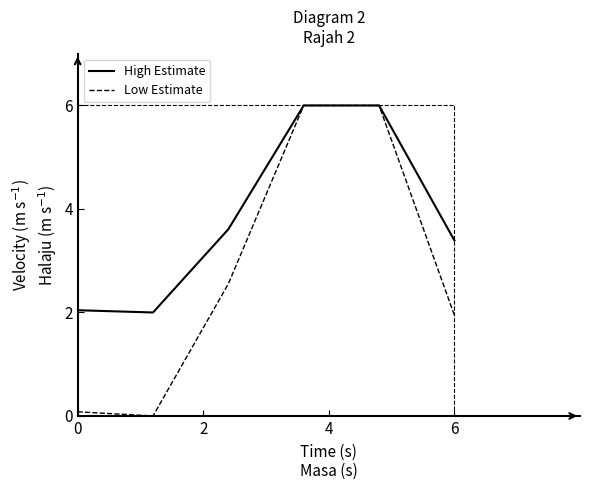

What is the average value of the Low Estimate series?

2.8